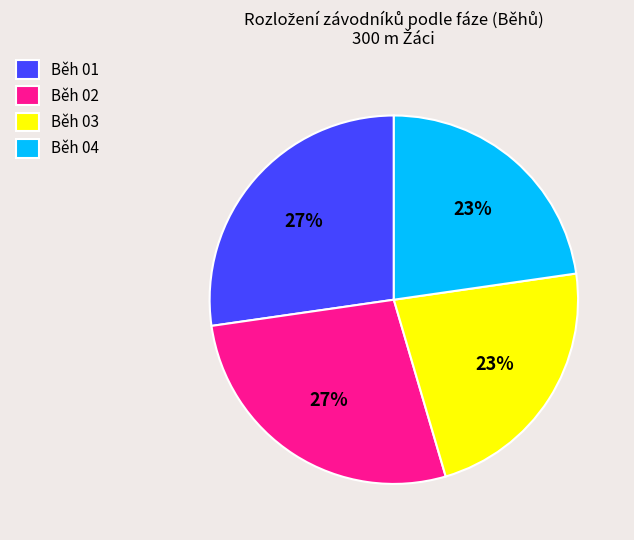

Does Běh 04 represent more than half of the total?

No